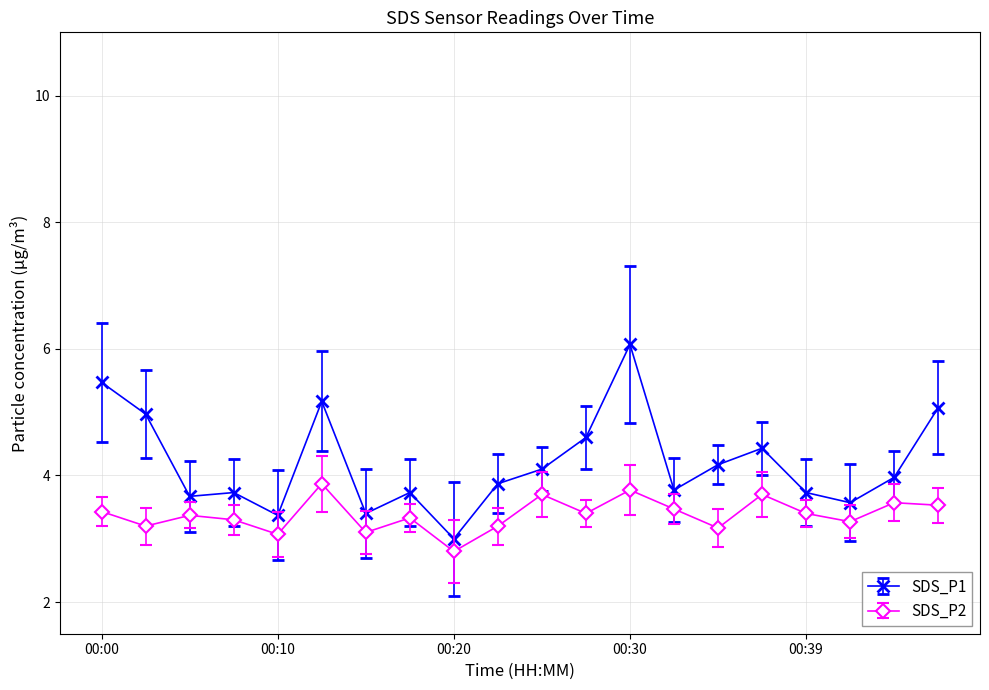

Reading left to right, what are all the values shown in this chart?

SDS_P1: 5.5	5.0	3.7	3.7	3.4	5.2	3.4	3.7	3.0	3.9	4.1	4.6	6.1	3.8	4.2	4.4	3.7	3.6	4.0	5.1
SDS_P2: 3.4	3.2	3.4	3.3	3.1	3.9	3.1	3.3	2.8	3.2	3.7	3.4	3.8	3.5	3.2	3.7	3.4	3.3	3.6	3.5